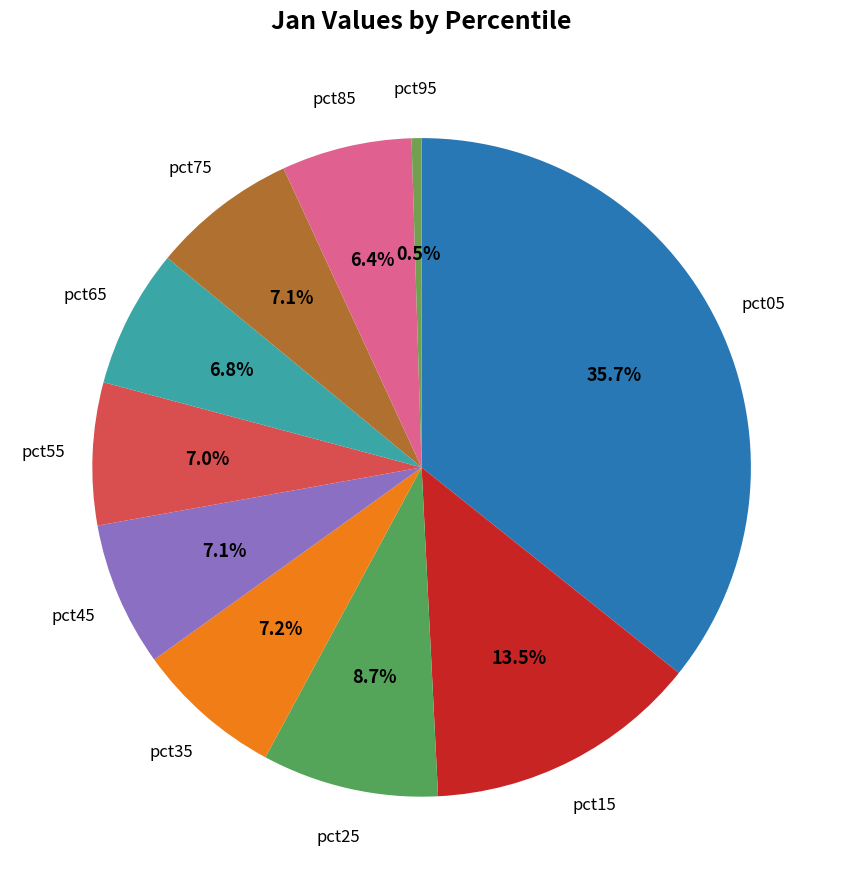

Is there any slice that represents more than half of the pie?

No